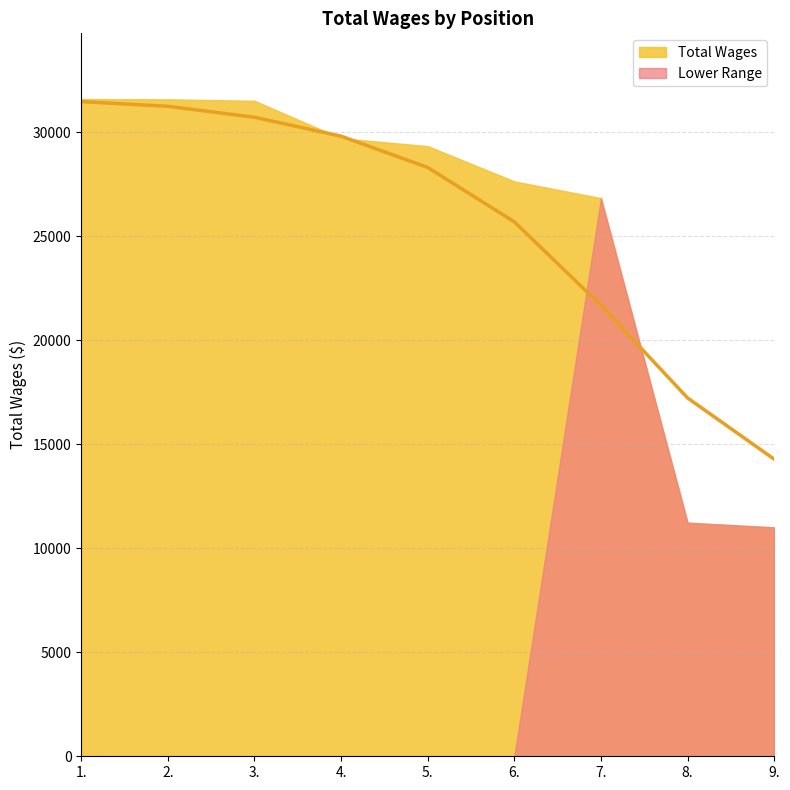

How many lines are shown in the chart?

1